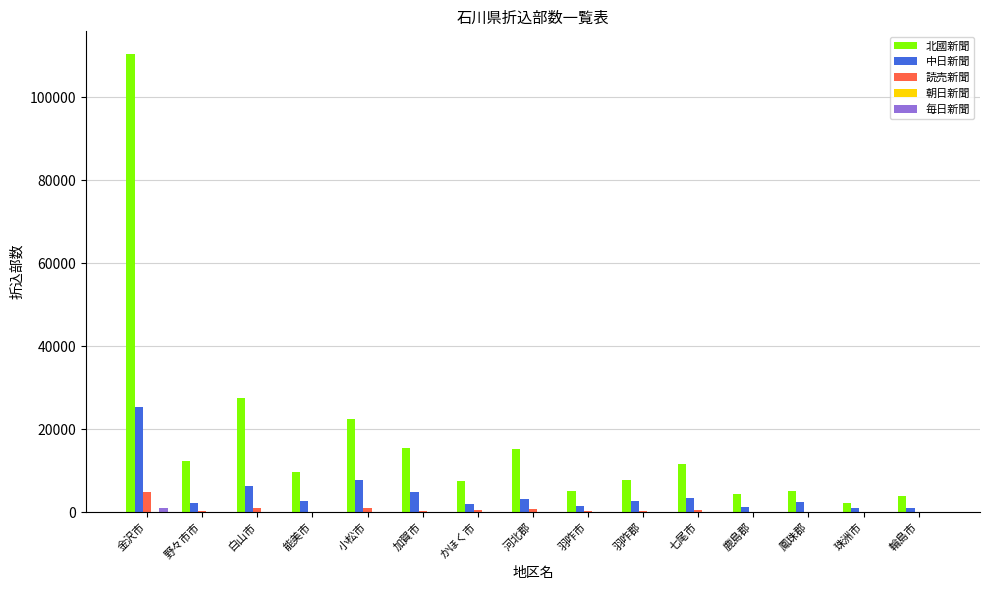

Between 小松市 and 鳳珠郡, which series saw the biggest shift?

北國新聞